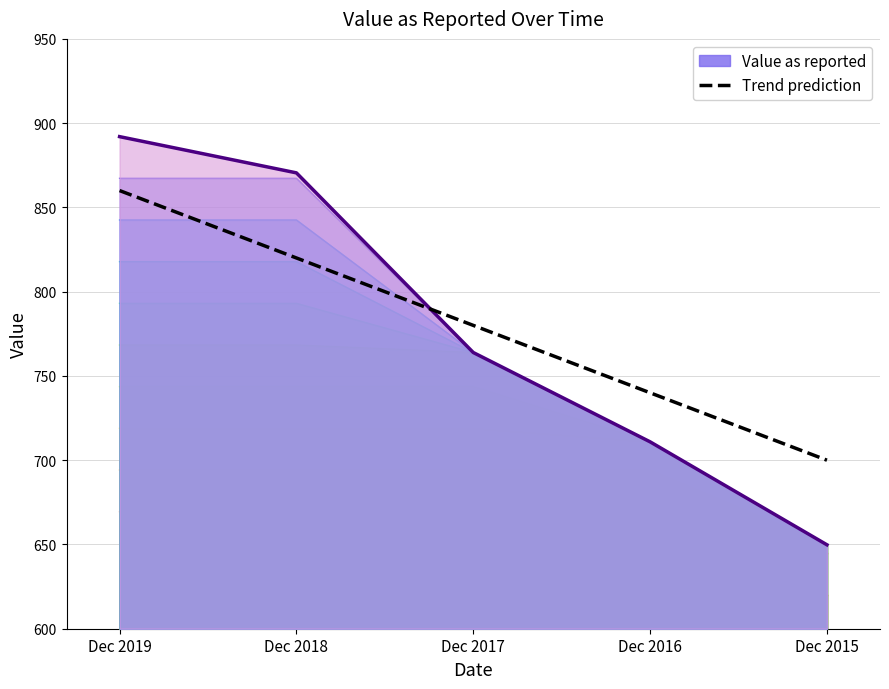

What is the average value?

777.4